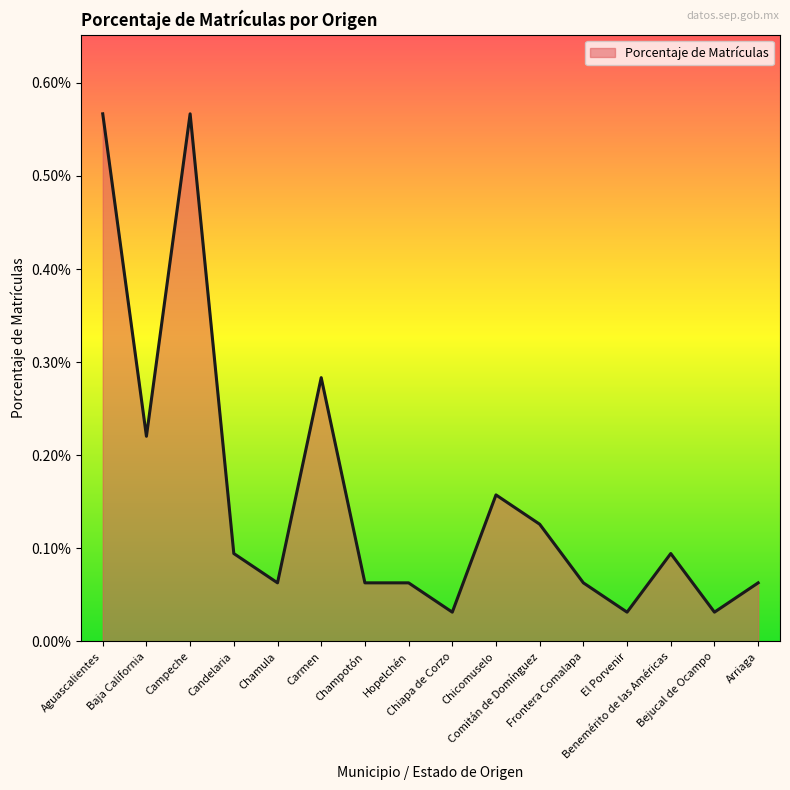

Does the chart display data point markers on the line(s)?

No